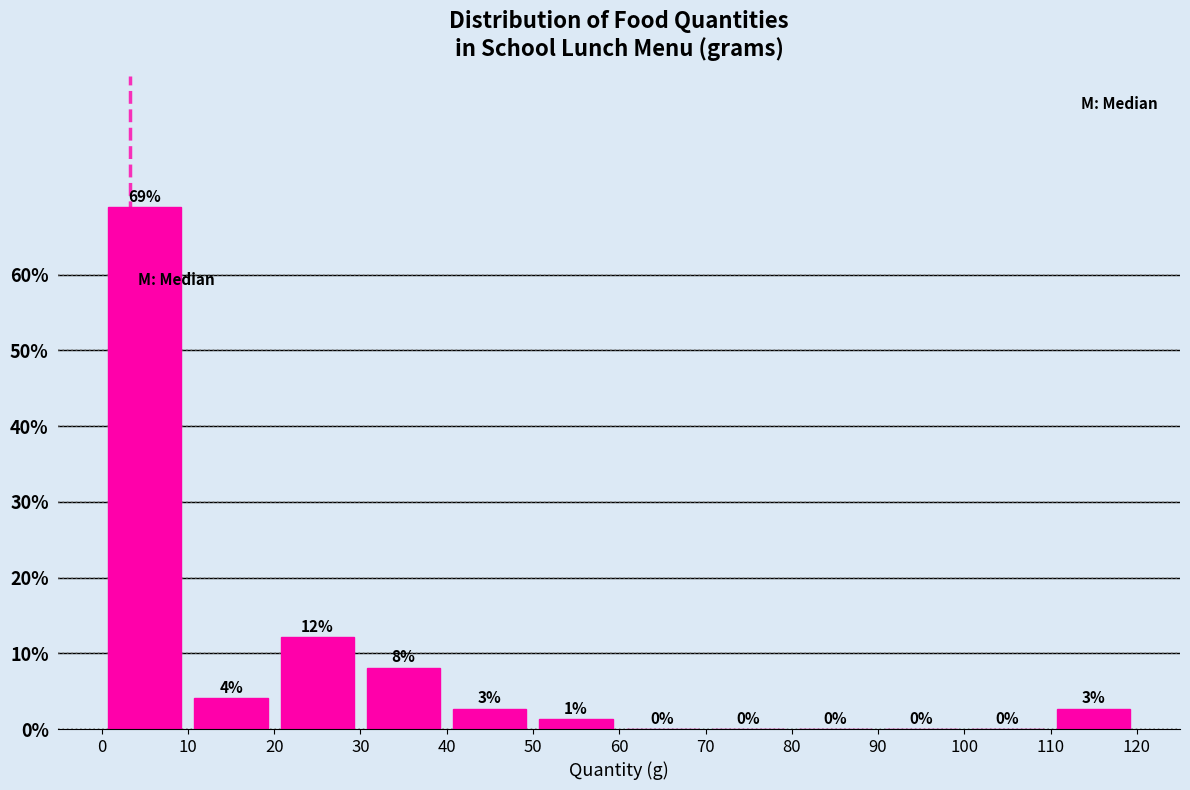

Over which range of the x-axis is the bar tallest?

0 to 10